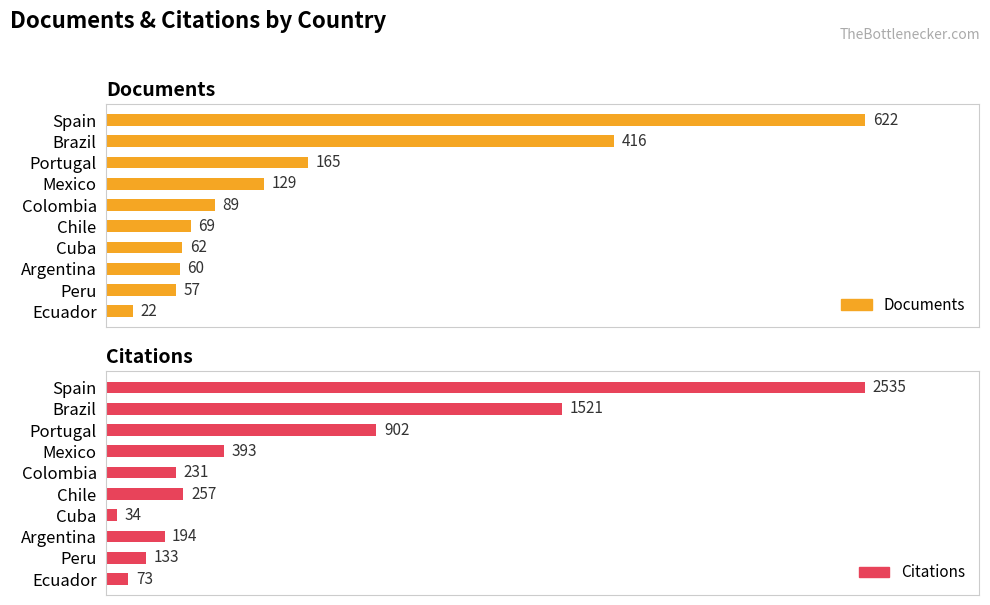

Read the Documents value at Cuba, to the nearest 50.

50